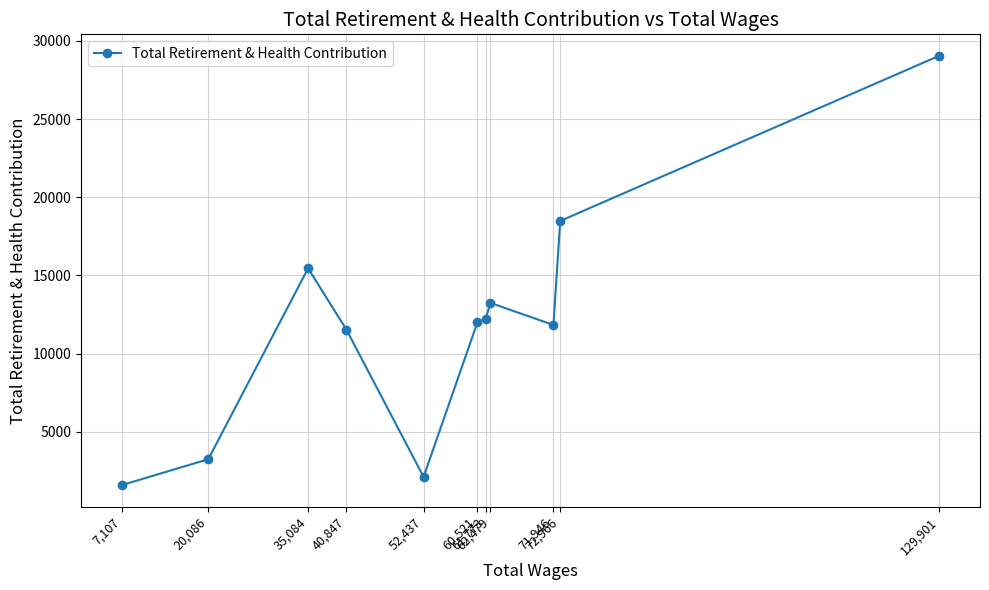

Does the chart display data point markers on the line(s)?

Yes